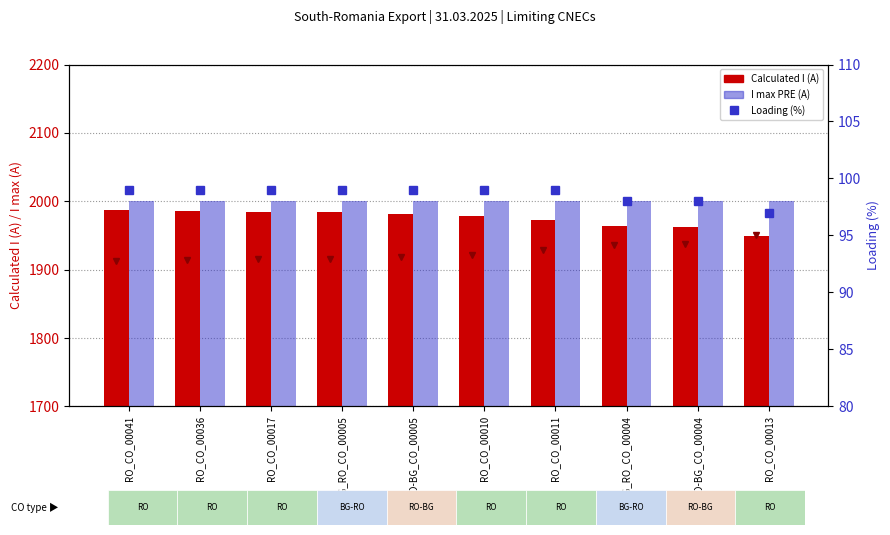

What is the difference between the highest and lowest values at RO-BG_CO_00005?

1901